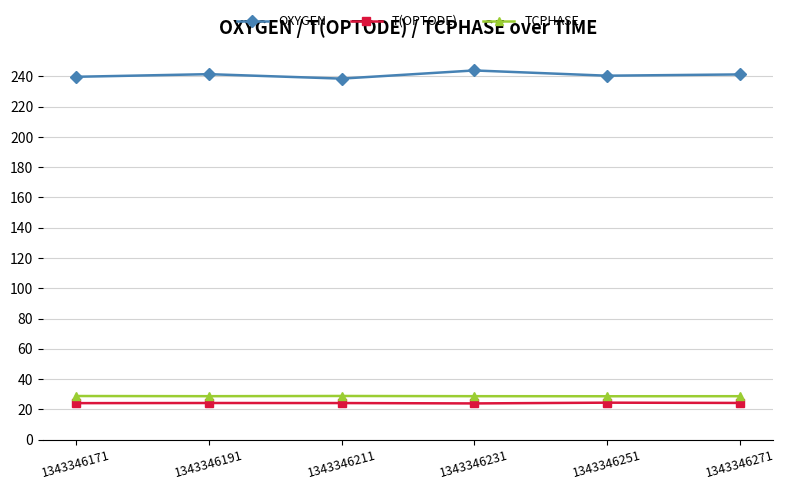

True or false: TCPHASE and T(OPTODE) intersect in this chart.

False